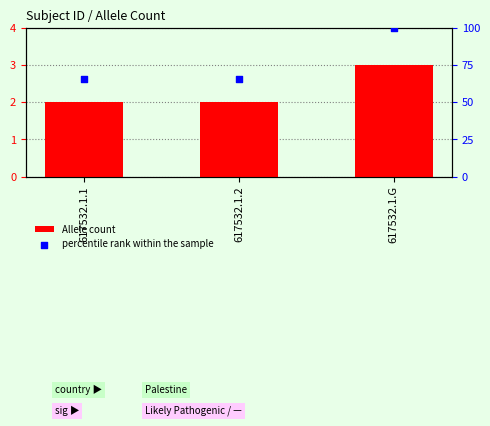

Which series has the widest spread of Y values?

percentile rank within the sample